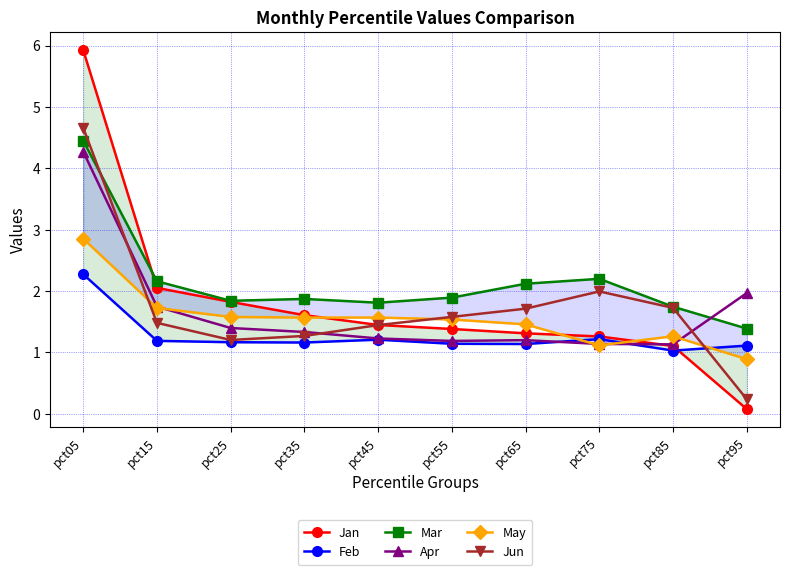

Reading left to right, transcribe all the data shown in this chart.

Jan: 5.9	2.1	1.8	1.6	1.4	1.4	1.3	1.3	1.1	0.1
Feb: 2.3	1.2	1.2	1.2	1.2	1.1	1.1	1.2	1.0	1.1
Mar: 4.5	2.2	1.8	1.9	1.8	1.9	2.1	2.2	1.7	1.4
Apr: 4.3	1.7	1.4	1.3	1.2	1.2	1.2	1.1	1.1	2.0
May: 2.9	1.7	1.6	1.6	1.6	1.5	1.5	1.1	1.3	0.9
Jun: 4.7	1.5	1.2	1.3	1.4	1.6	1.7	2.0	1.7	0.2